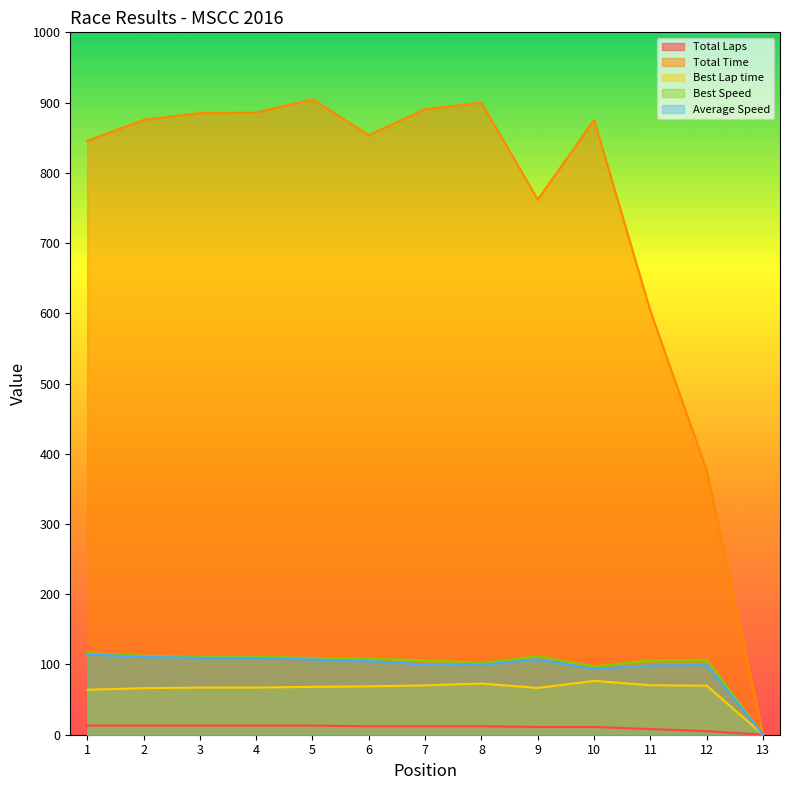

Which series has the largest range (max minus min)?

Total Time